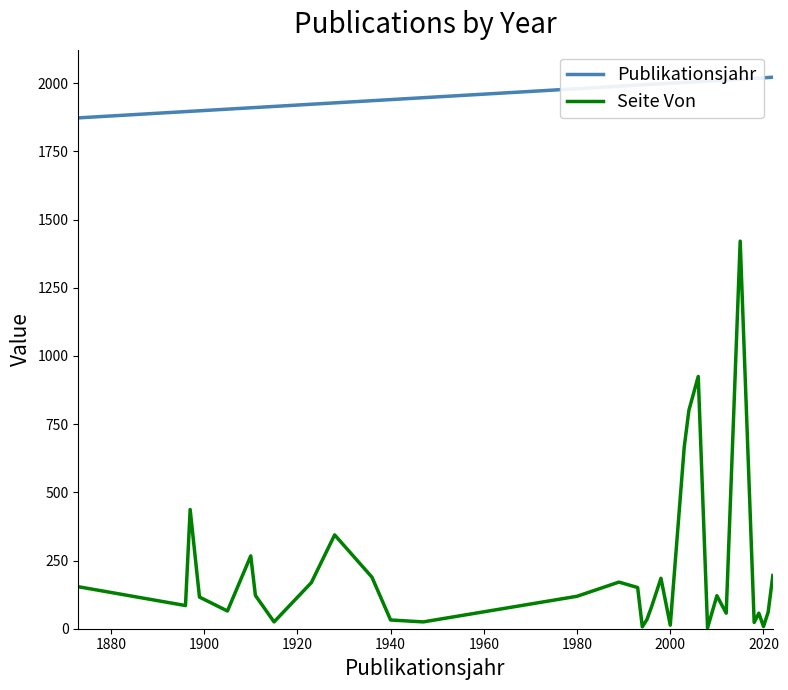

True or false: Publikationsjahr and Seite Von cross at least once.

False